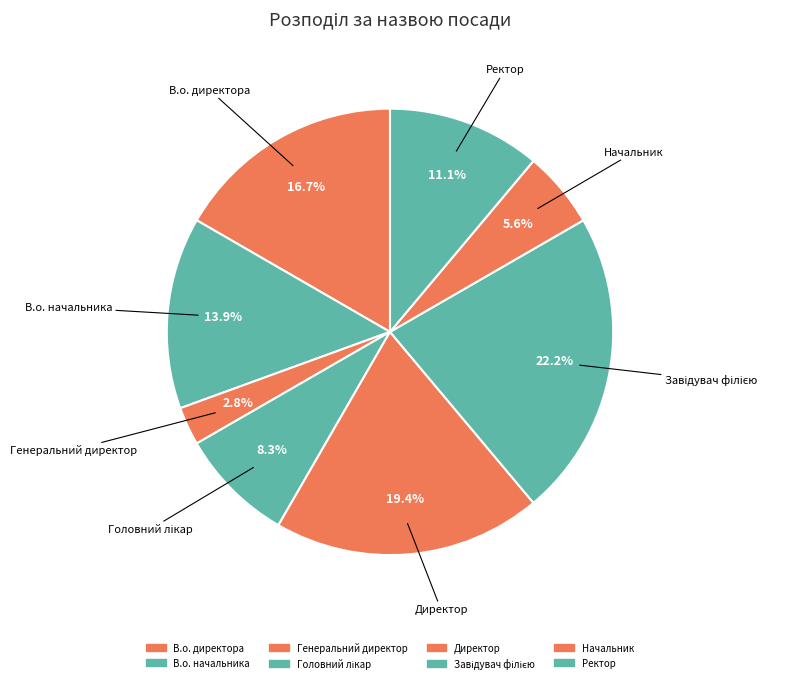

Rank the categories by value from lowest to highest.

Генеральний директор, Начальник, Головний лікар, Ректор, В.о. начальника, В.о. директора, Директор, Завідувач філією